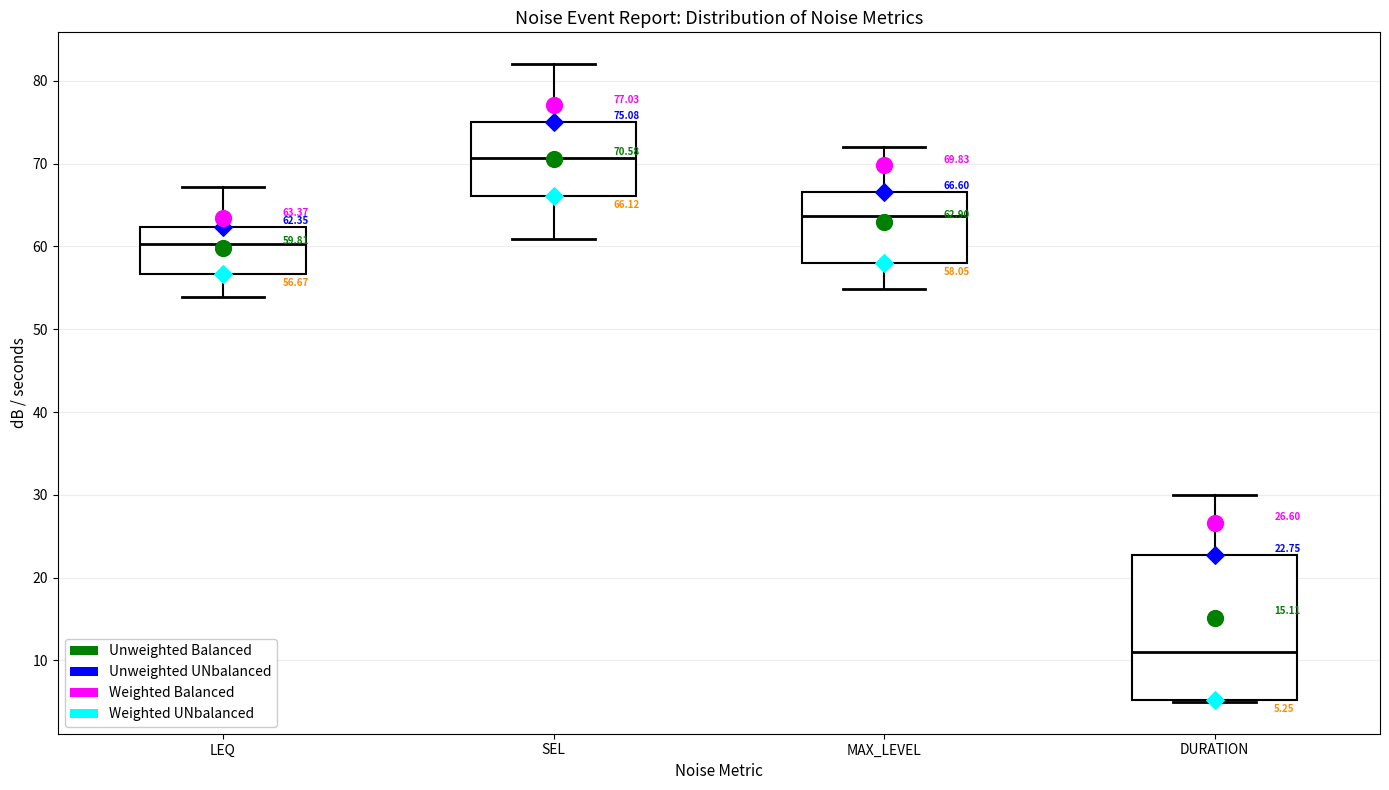

Which box has the highest median line?

SEL